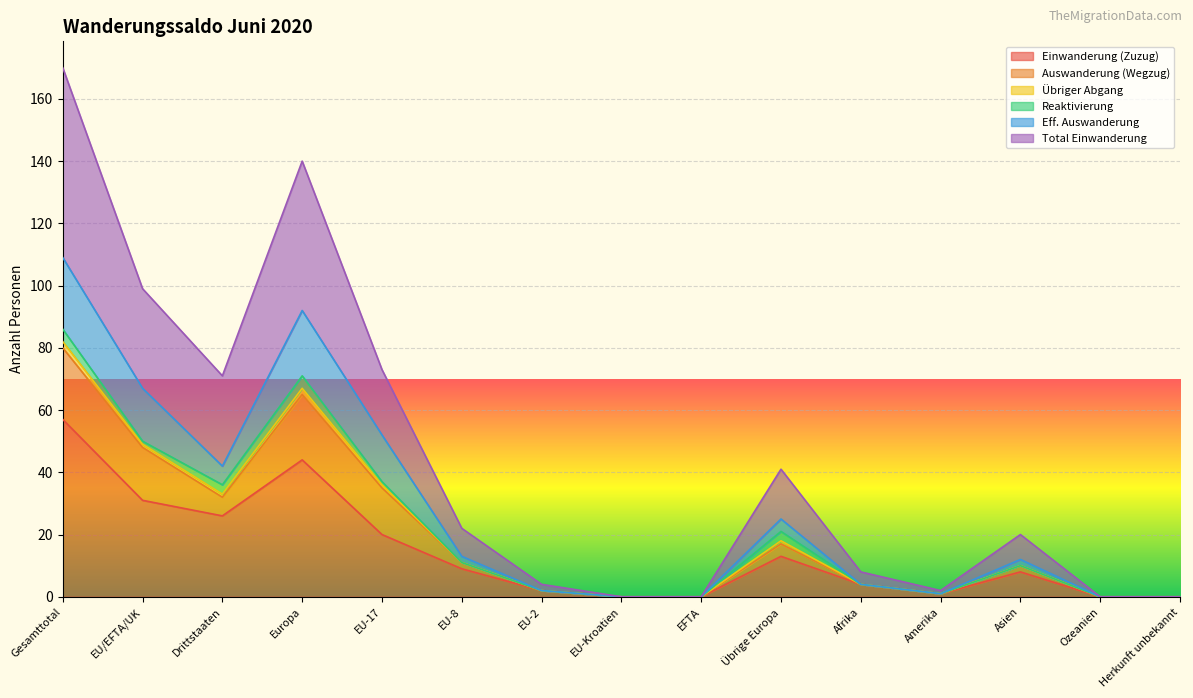

What position from the left is Gesamttotal?

1